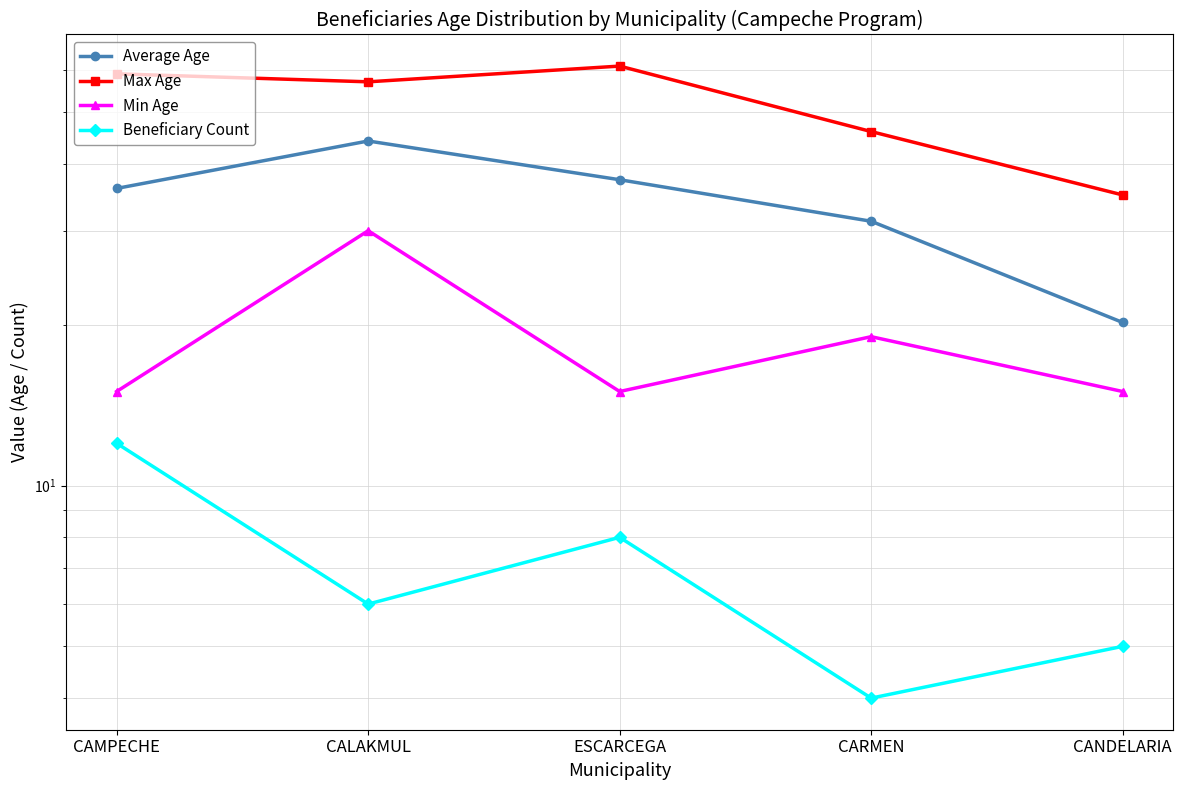

Reading right to left, transcribe all the data shown in this chart.

Average Age: CANDELARIA=20.2	CARMEN=31.2	ESCARCEGA=37.4	CALAKMUL=44.2	CAMPECHE=36.0
Max Age: CANDELARIA=35.0	CARMEN=46.0	ESCARCEGA=61.0	CALAKMUL=57.0	CAMPECHE=59.0
Min Age: CANDELARIA=15.0	CARMEN=19.0	ESCARCEGA=15.0	CALAKMUL=30.0	CAMPECHE=15.0
Beneficiary Count: CANDELARIA=5.0	CARMEN=4.0	ESCARCEGA=8.0	CALAKMUL=6.0	CAMPECHE=12.0